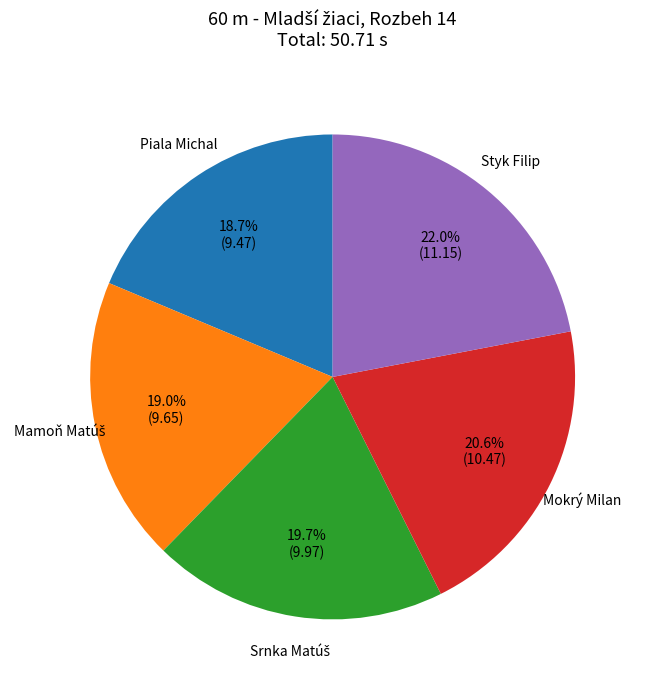

Does any single category account for the majority?

No